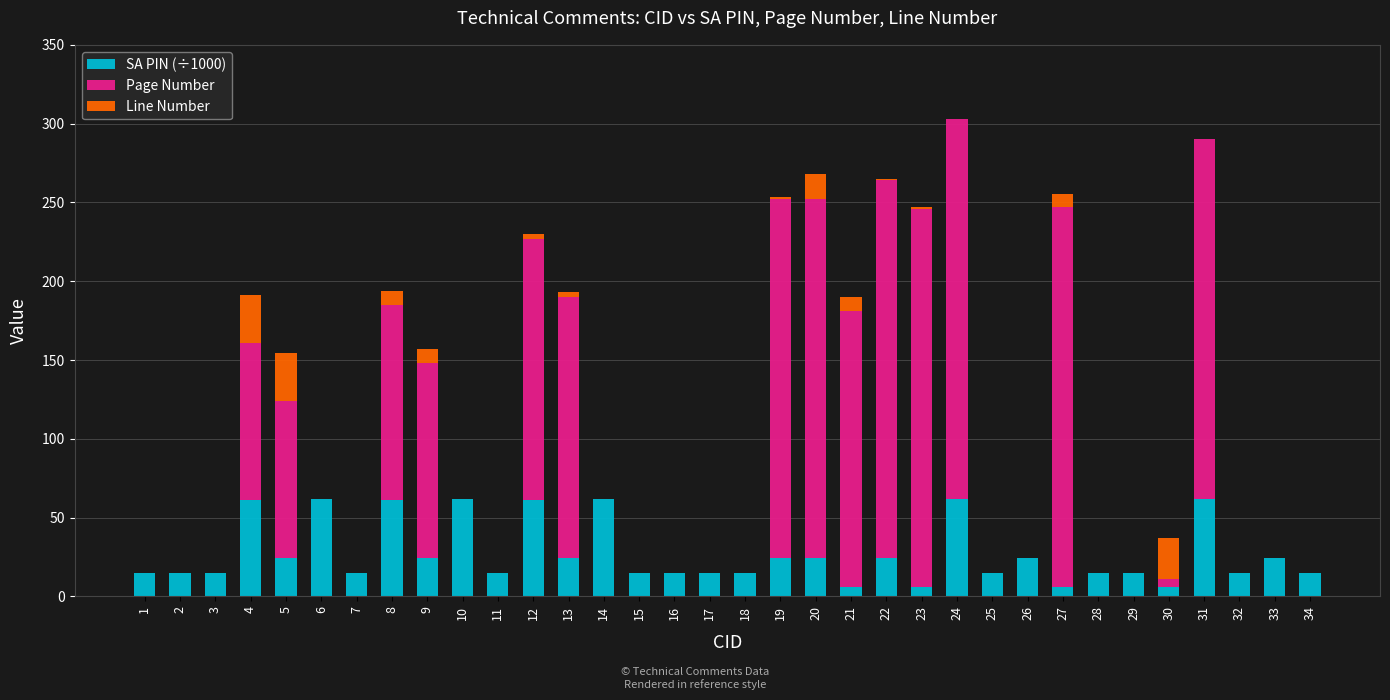

The value of SA PIN (÷1000) at 1 is 14.9. True or false?

True